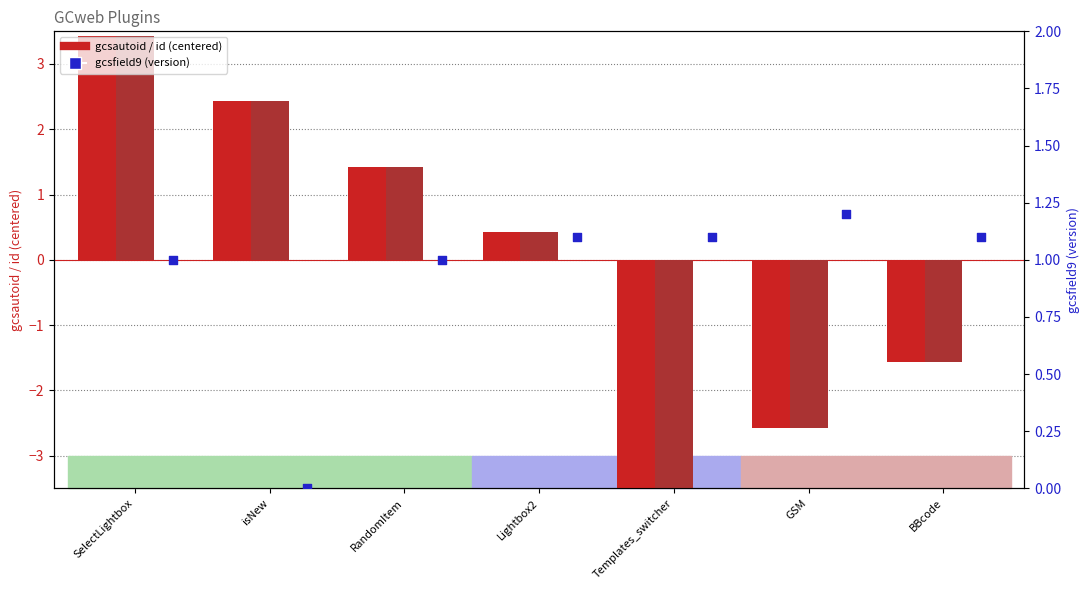

Is the value of gcsautoid (centered) at Lightbox2 greater than the value of gcsfield9 (version) at RandomItem?

No